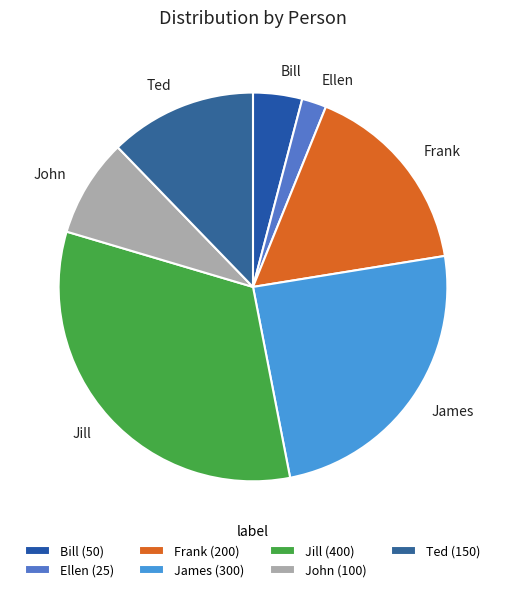

True or false: James accounts for 24% of the total.

True